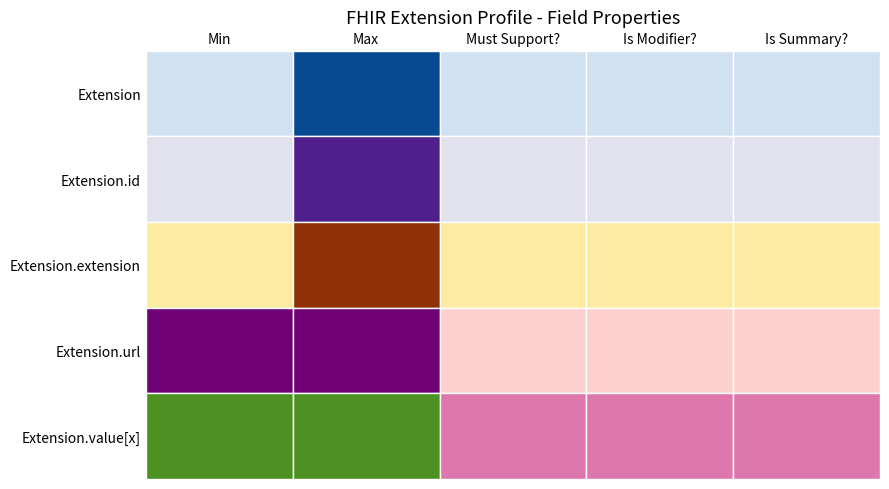

What is the difference between the highest and lowest values at Max?

1